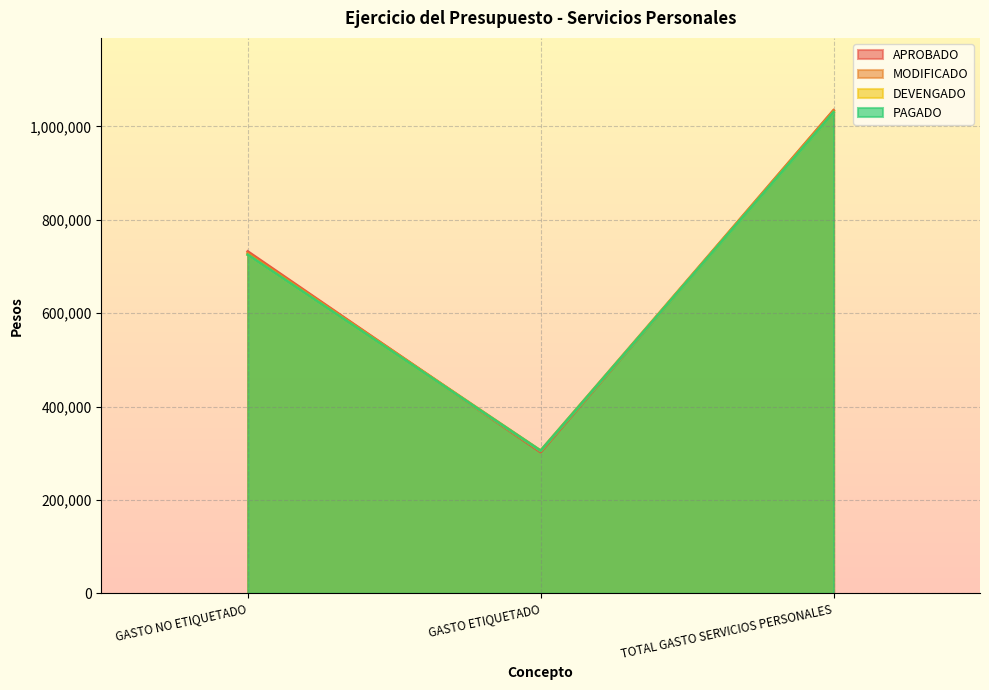

At which category is the sum across all series the highest?

TOTAL GASTO SERVICIOS PERSONALES